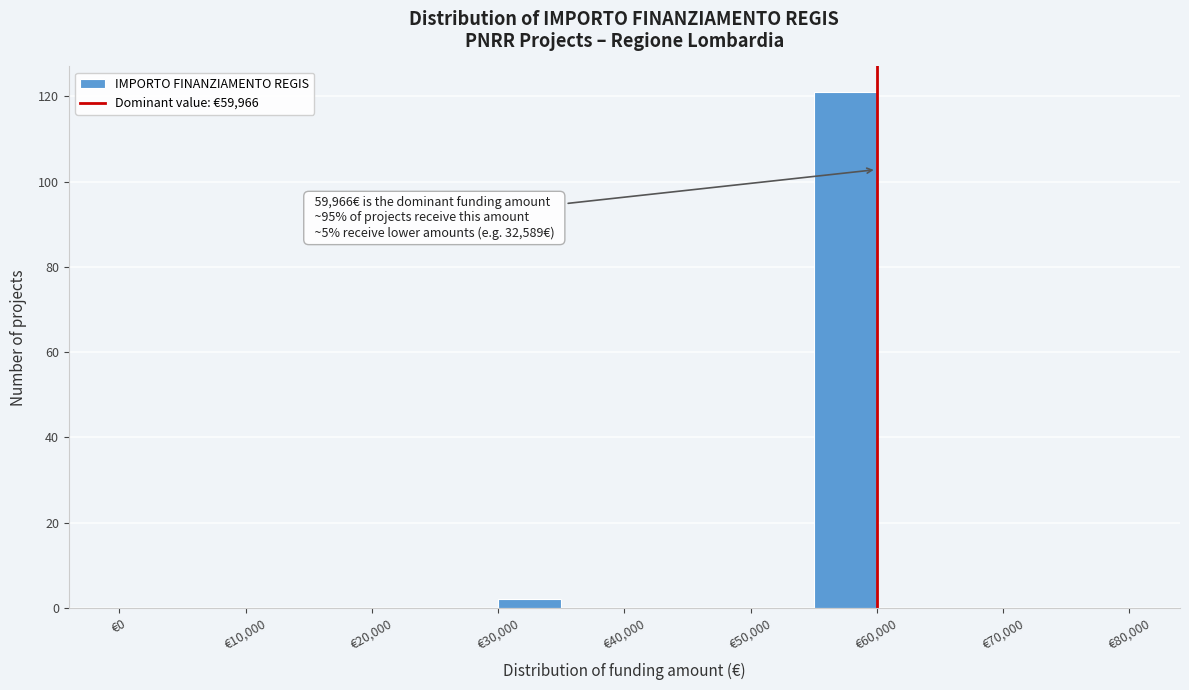

Over which range of the x-axis is the bar tallest?

55000 to 60000